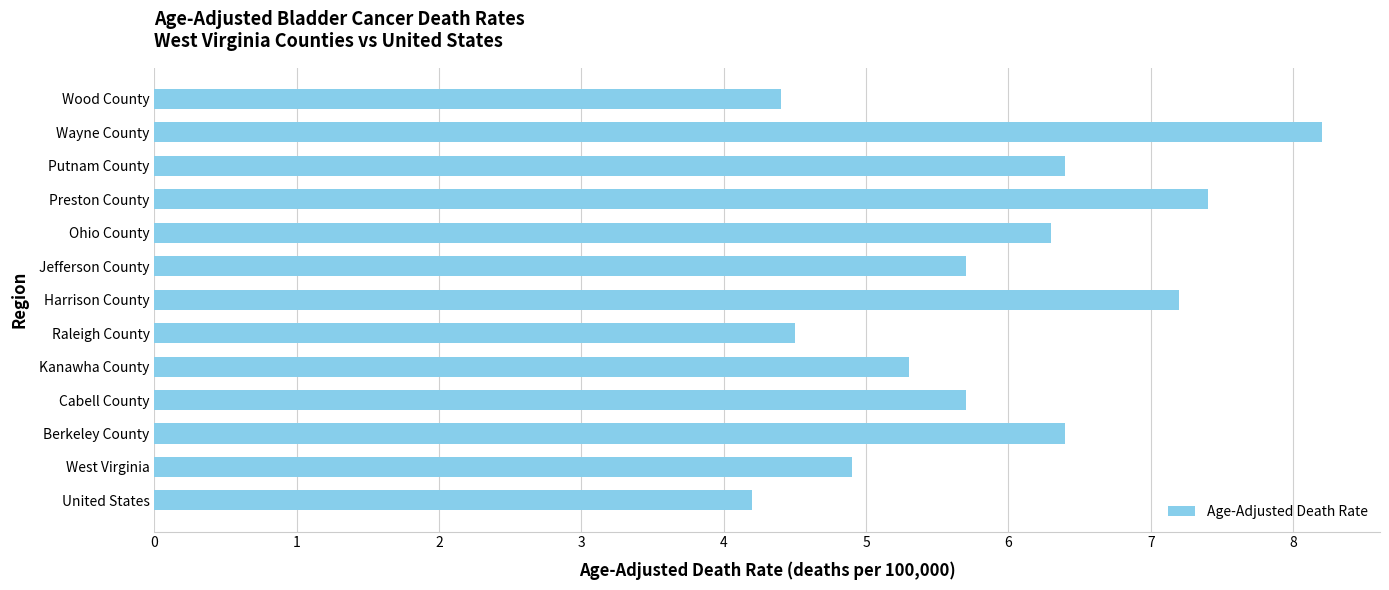

Are the bars horizontal?

Yes